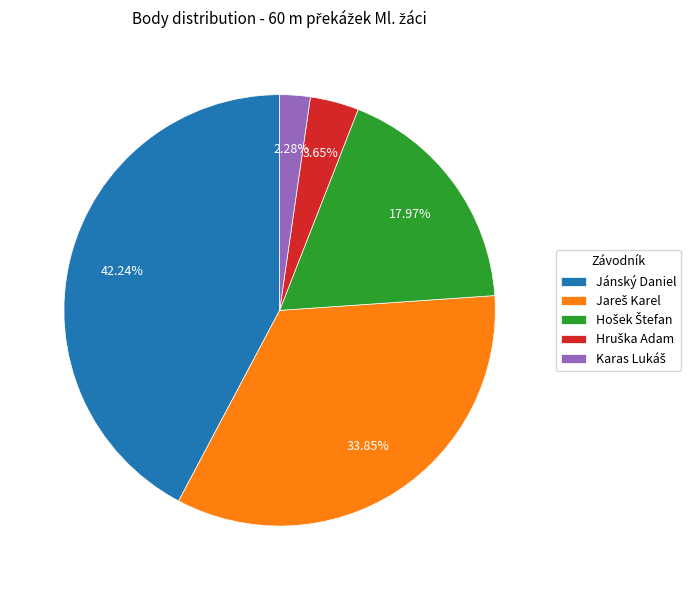

Does Jánský Daniel account for over 50% of the chart?

No